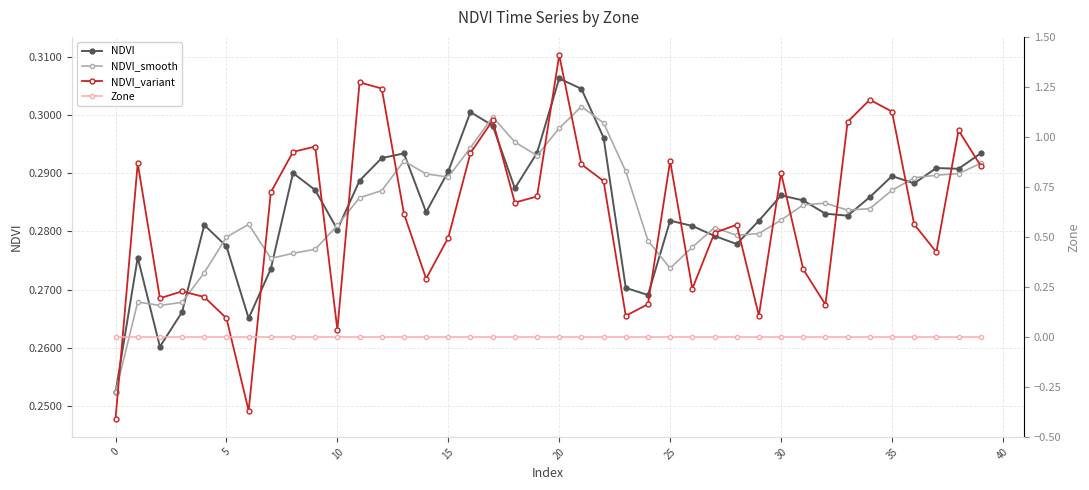

The Zone series shows 0.0 at 35. True or false?

True